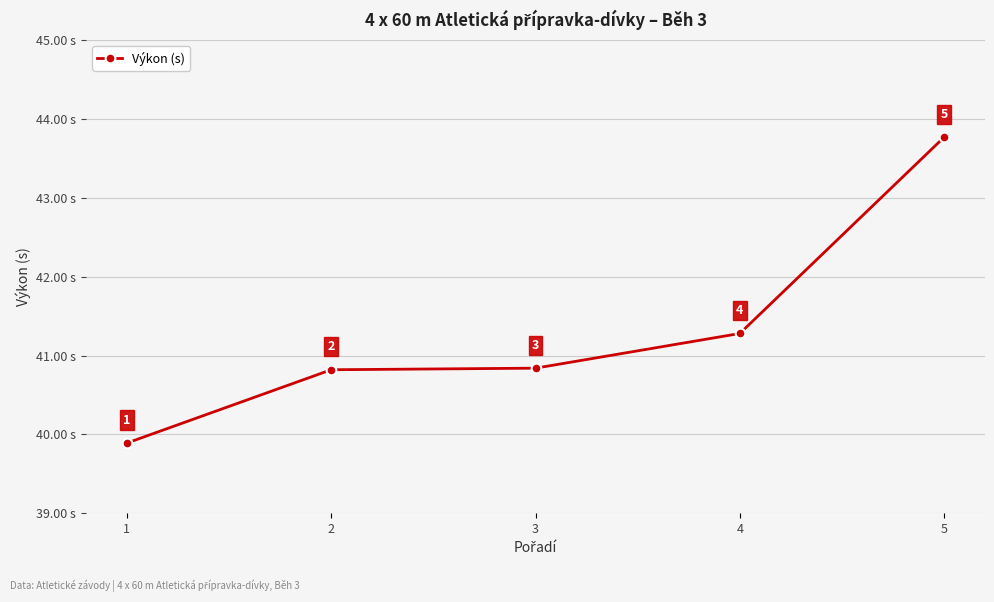

At which label does the data first exceed 40?

2